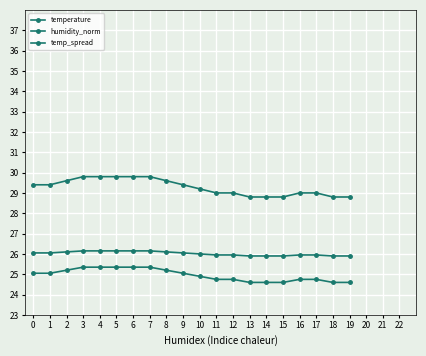

True or false: humidity_norm and temperature cross at least once.

False